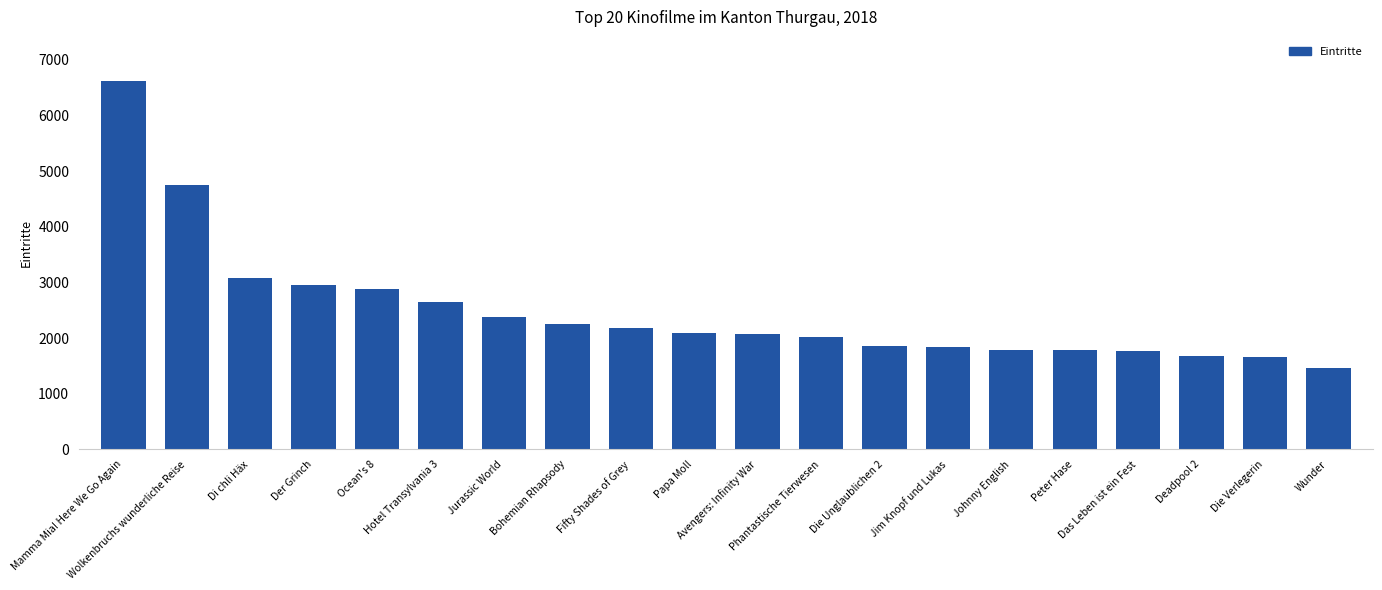

At which label does the data first exceed 2095?

Mamma Mia! Here We Go Again